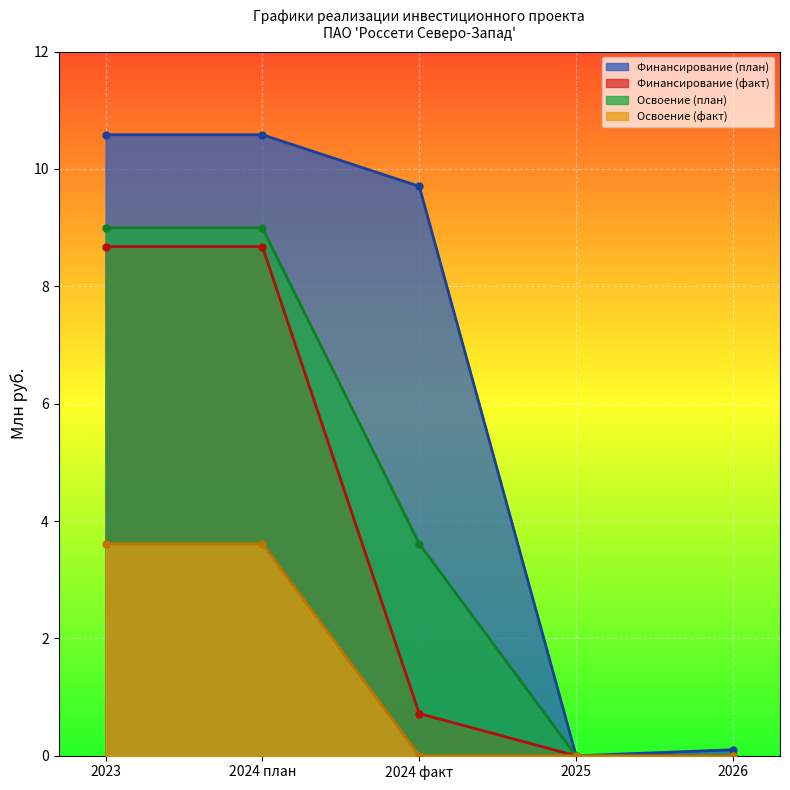

What is the sum of all Освоение (факт) values?

7.2